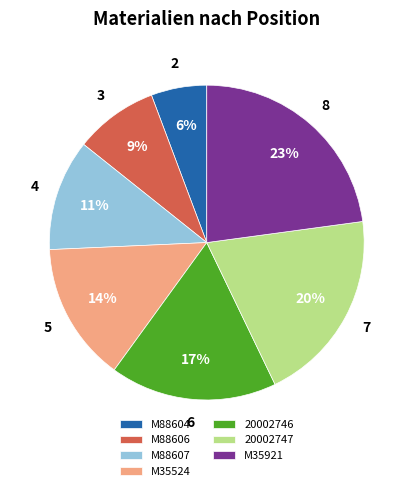

How many segments does this pie chart have?

7